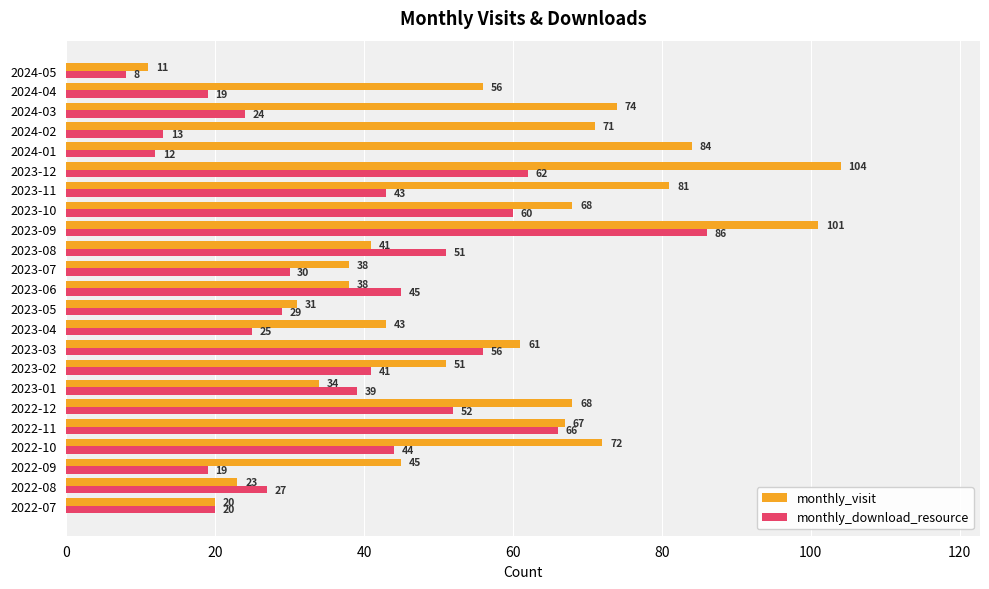

Rank the series by their maximum value, from highest to lowest.

monthly_visit, monthly_download_resource